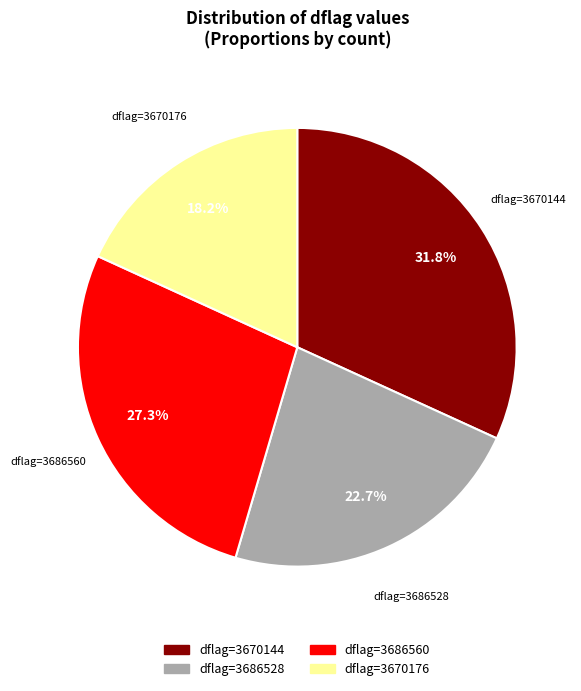

What is the ratio of the value at dflag=3686560 to the value at dflag=3670176?

1.5